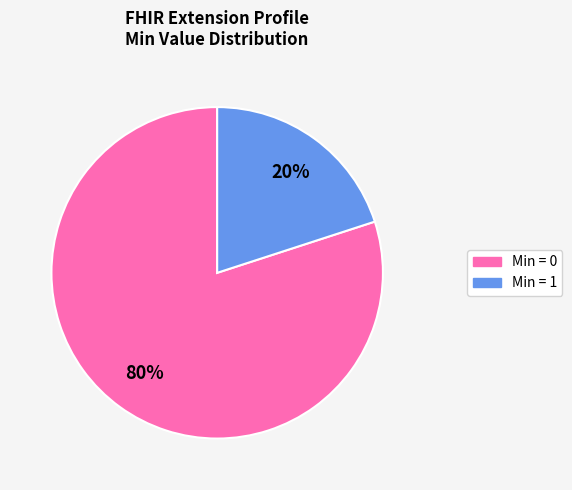

To the nearest percent, what is the difference between the largest and smallest slice percentages?

60%